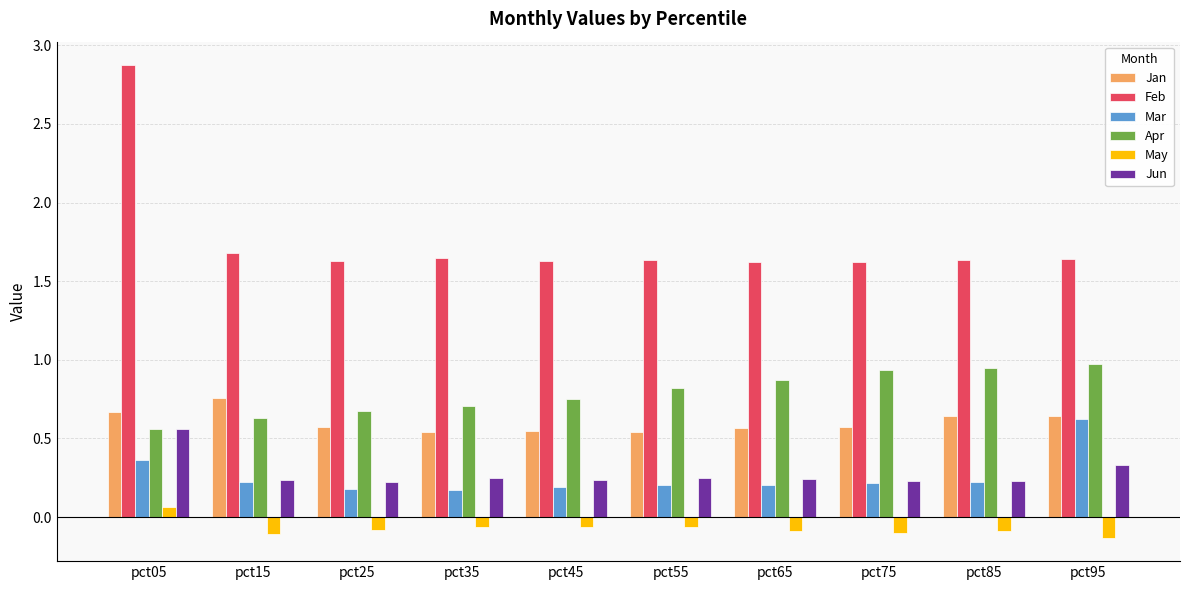

Is it true that Mar equals 0.2 at pct45?

True